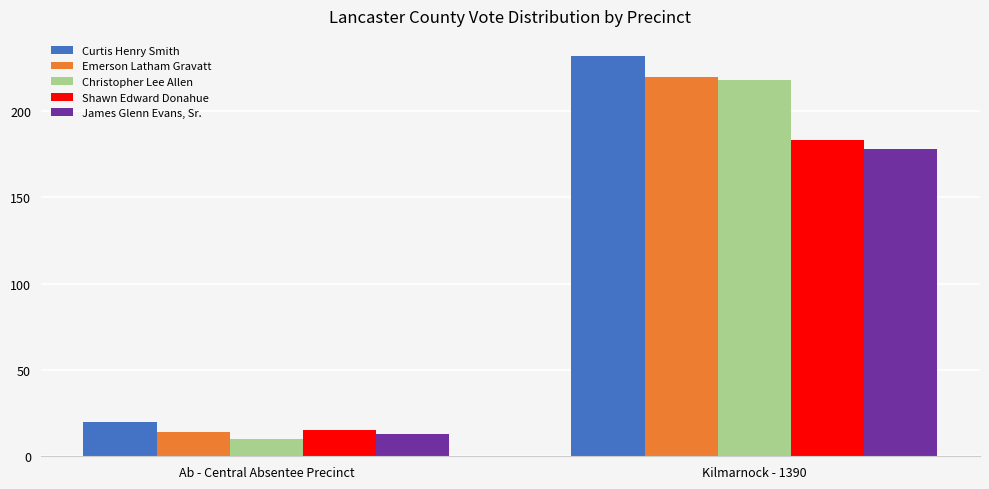

What is the label of the 1st bar from the left?

Ab - Central Absentee Precinct